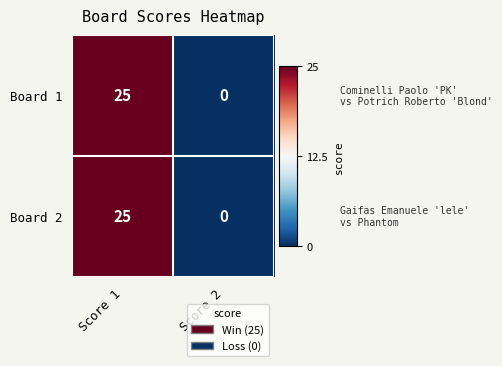

The value of Board 2 at Score 2 is 16. True or false?

False